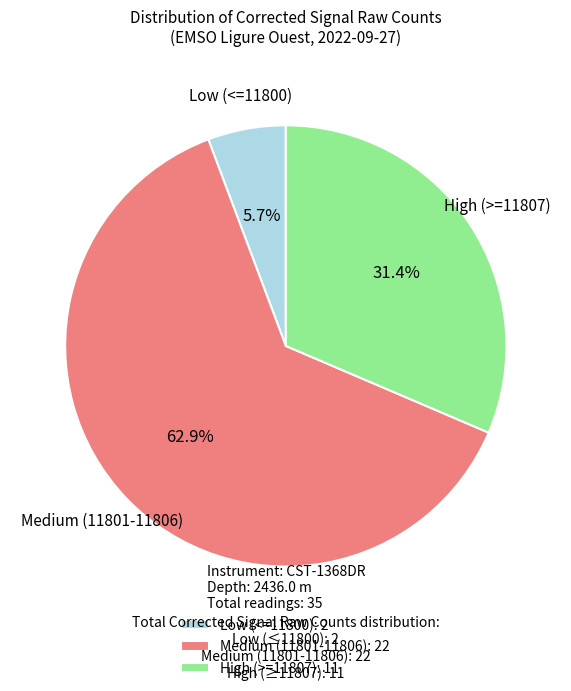

To the nearest percent, what is the average slice percentage?

33%